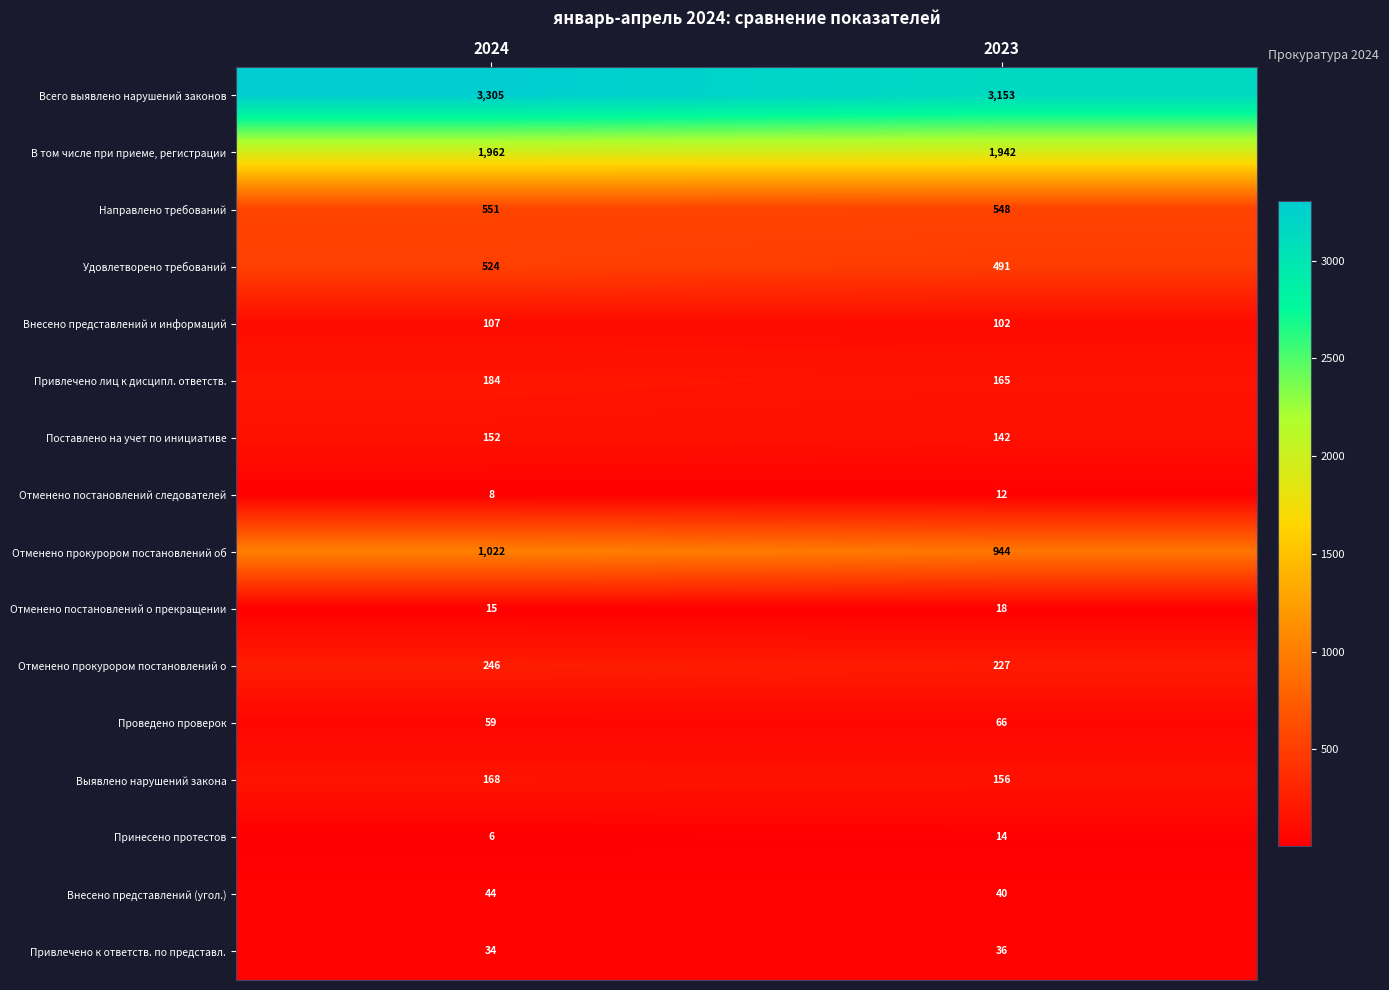

What is the sum of the Отменено прокурором постановлений о values at 2024 and 2023?

473